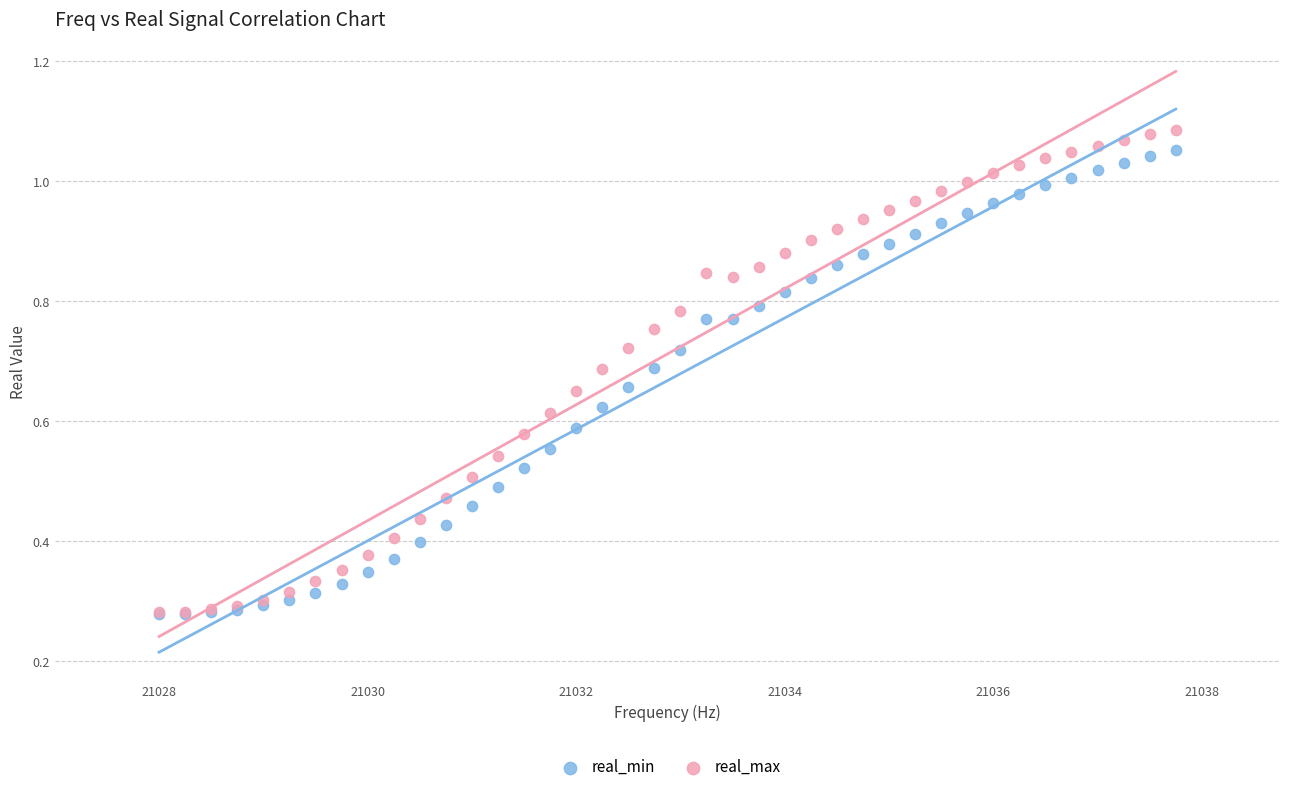

Which series has the widest spread of Y values?

real_max